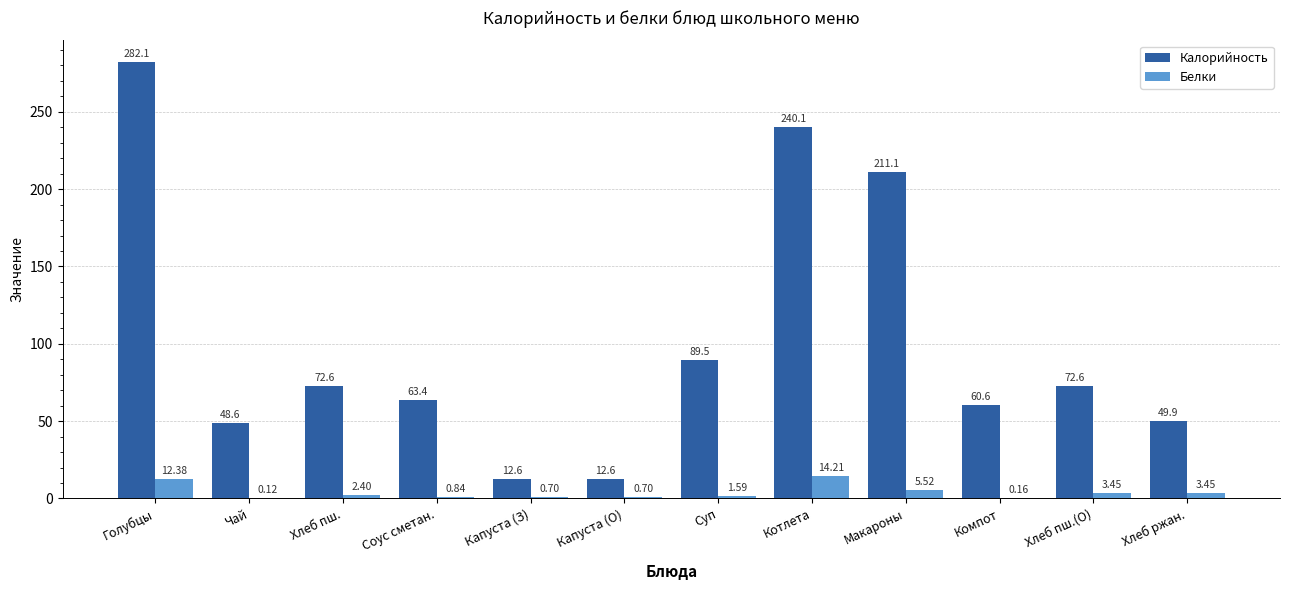

Is it true that Калорийность equals 63.4 at Соус сметан.?

True